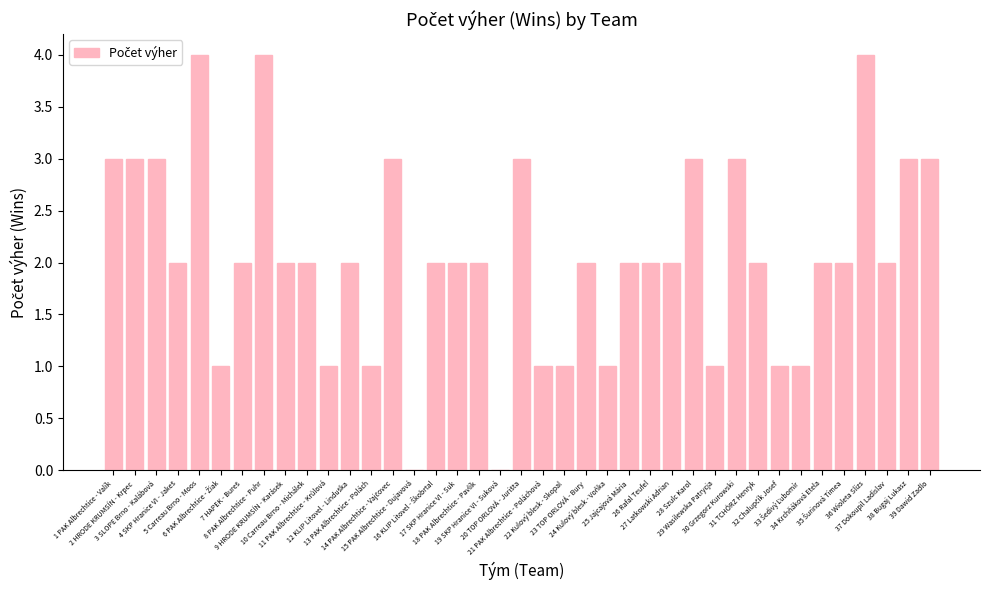

What is the greatest value displayed?

4